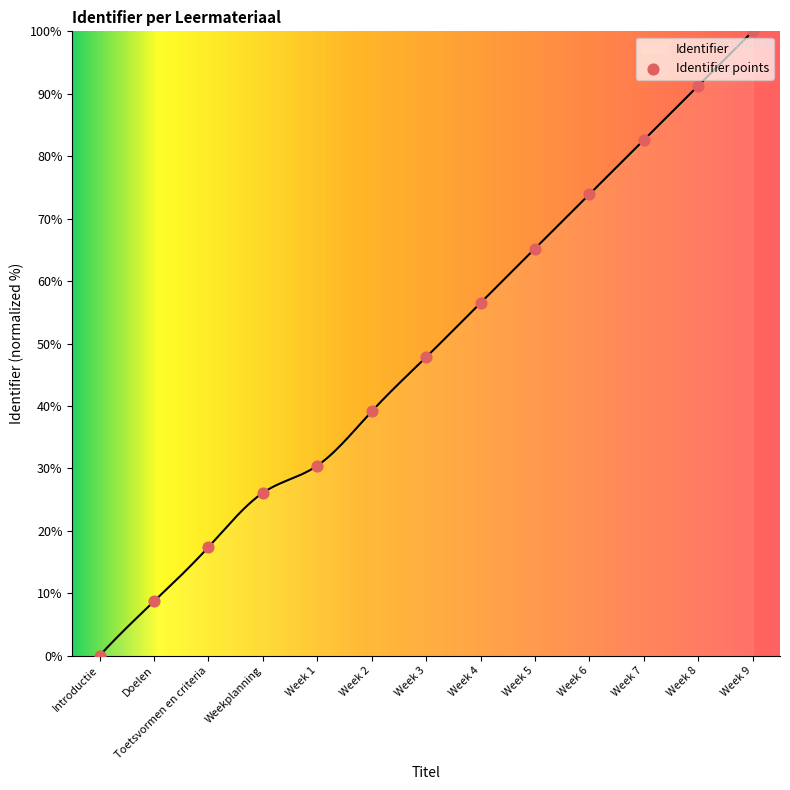

What is the change in value from Week 1 to Week 3?

+17.4